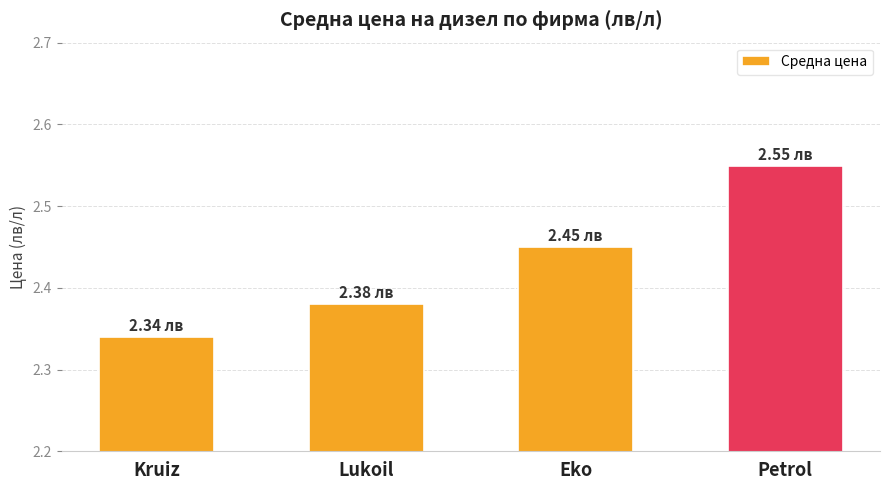

Where is the data nearest to the value 2?

Kruiz